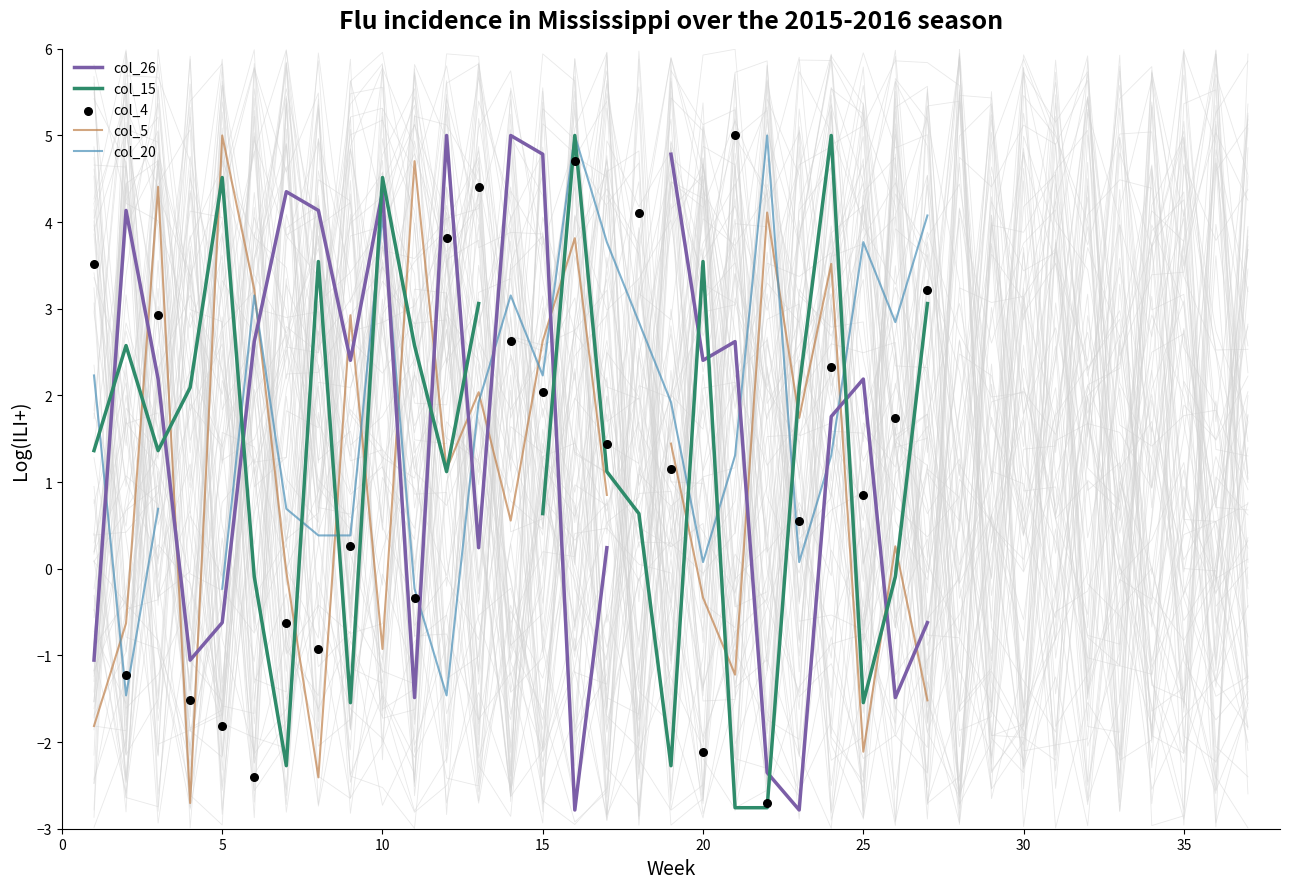

Which series has the widest spread of Y values?

col_26